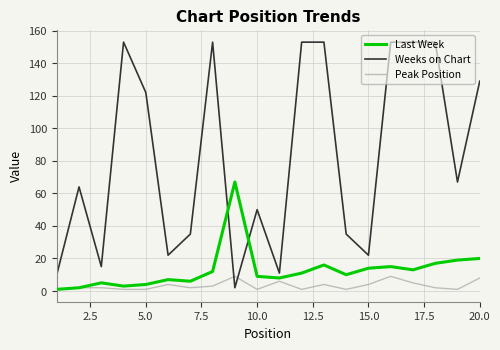

List the series in order of their peak value, lowest first.

Peak Position, Last Week, Weeks on Chart